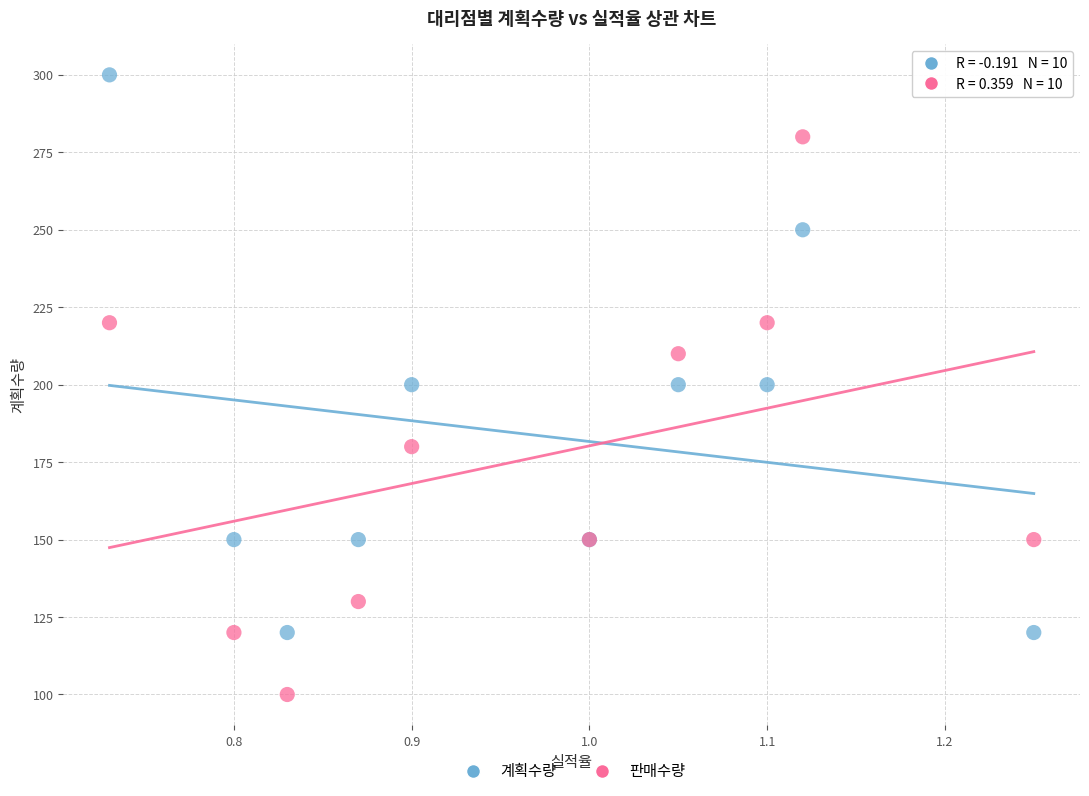

What are all the series names shown in the legend?

계획수량, 판매수량